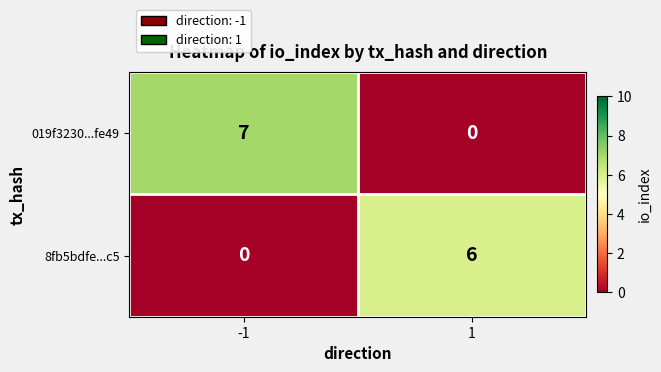

Which series has the largest range (max minus min)?

019f3230...fe49